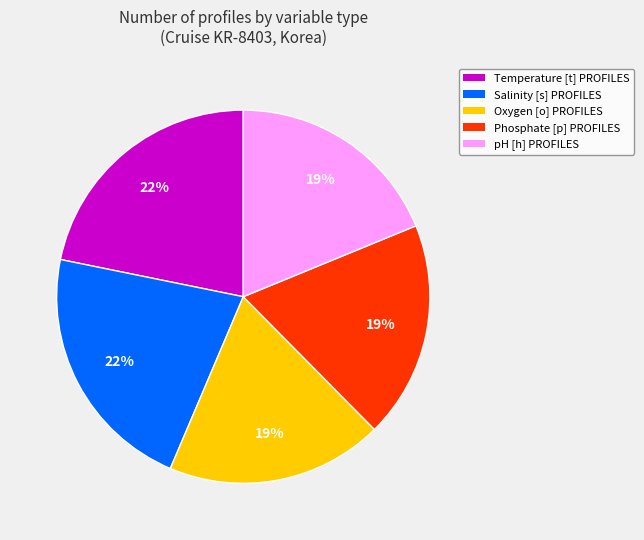

The Oxygen [o] PROFILES slice represents 19% of the pie. True or false?

True